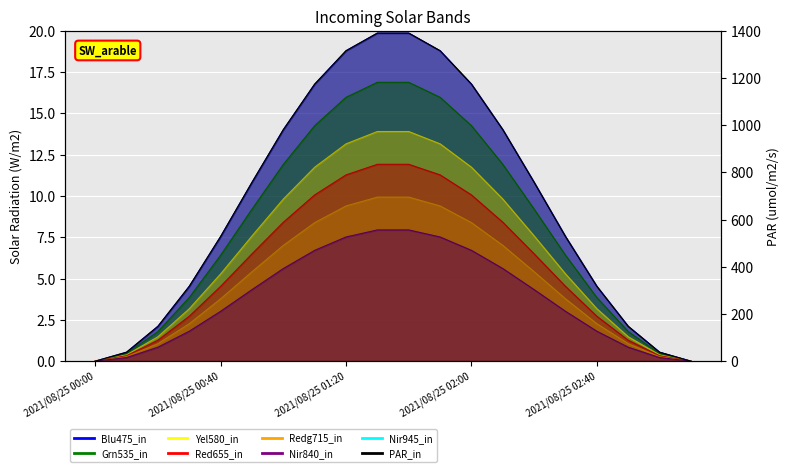

Does the chart display data point markers on the line(s)?

No